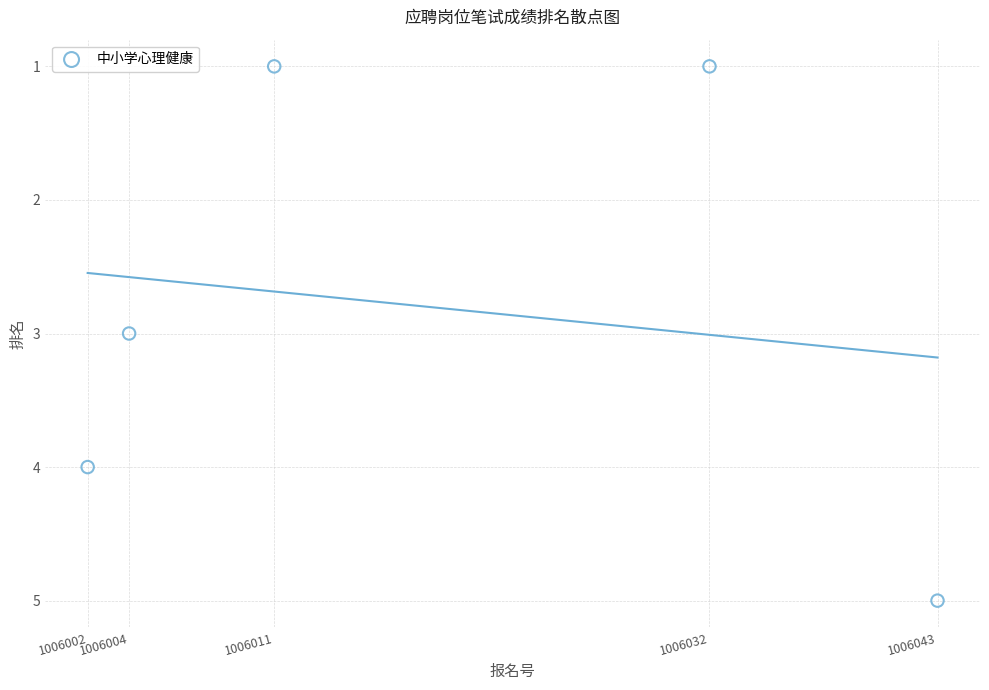

What is the average Y value?

3